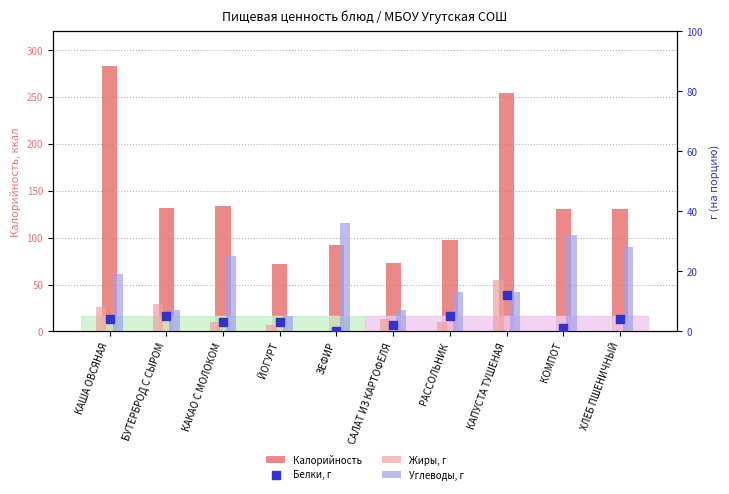

Which series has the widest spread of Y values?

Калорийность